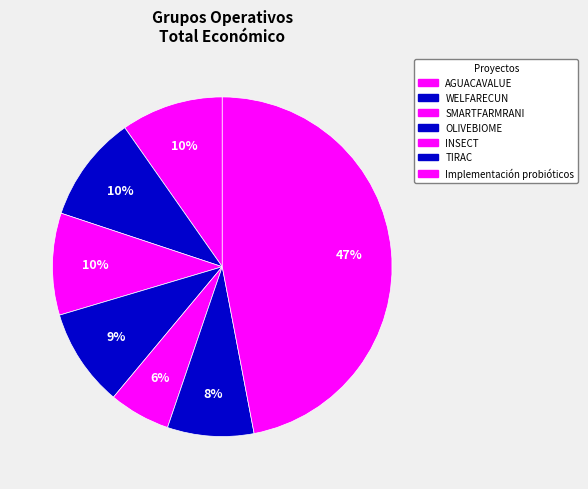

Is there any slice that represents more than half of the pie?

No